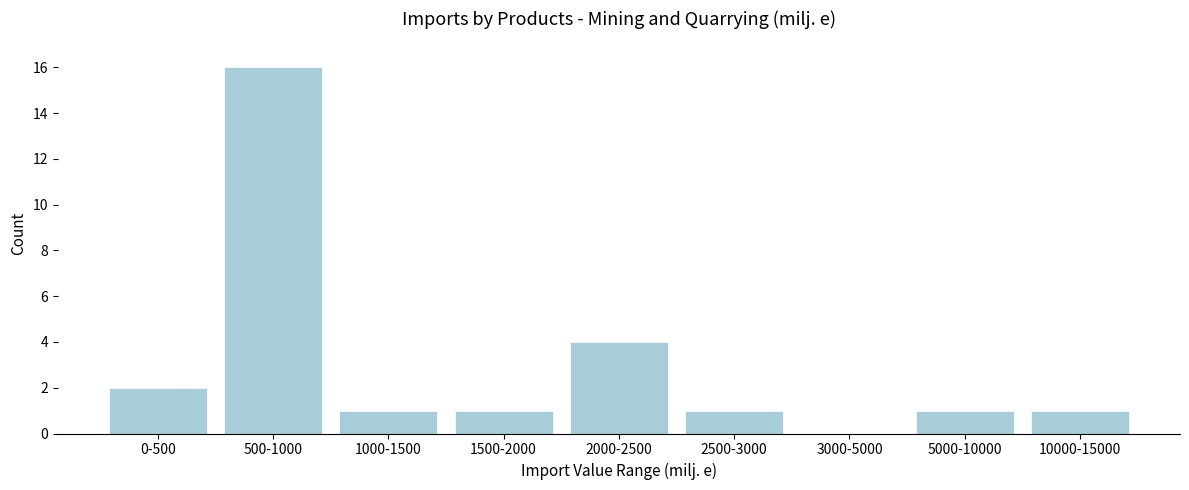

Reading left to right, transcribe all the data shown in this chart.

0-500=2	500-1000=16	1000-1500=1	1500-2000=1	2000-2500=4	2500-3000=1	3000-5000=0	5000-10000=1	10000-15000=1